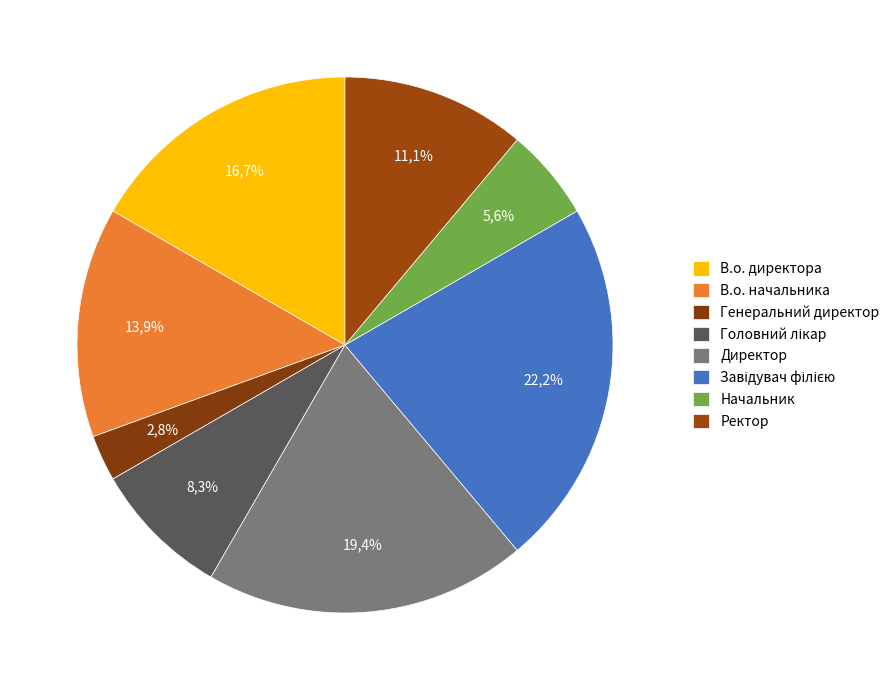

True or false: В.о. начальника accounts for 14% of the total.

True